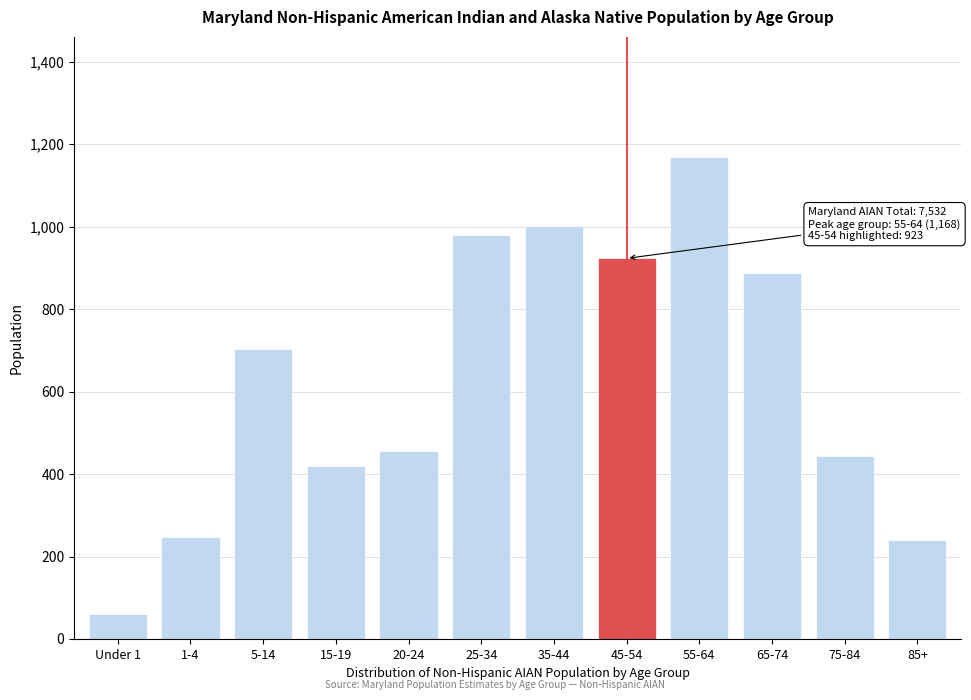

Reading left to right, extract all data points from this chart.

Under 1=61	1-4=248	5-14=704	15-19=419	20-24=457	25-34=979	35-44=1002	45-54=923	55-64=1168	65-74=888	75-84=444	85+=239